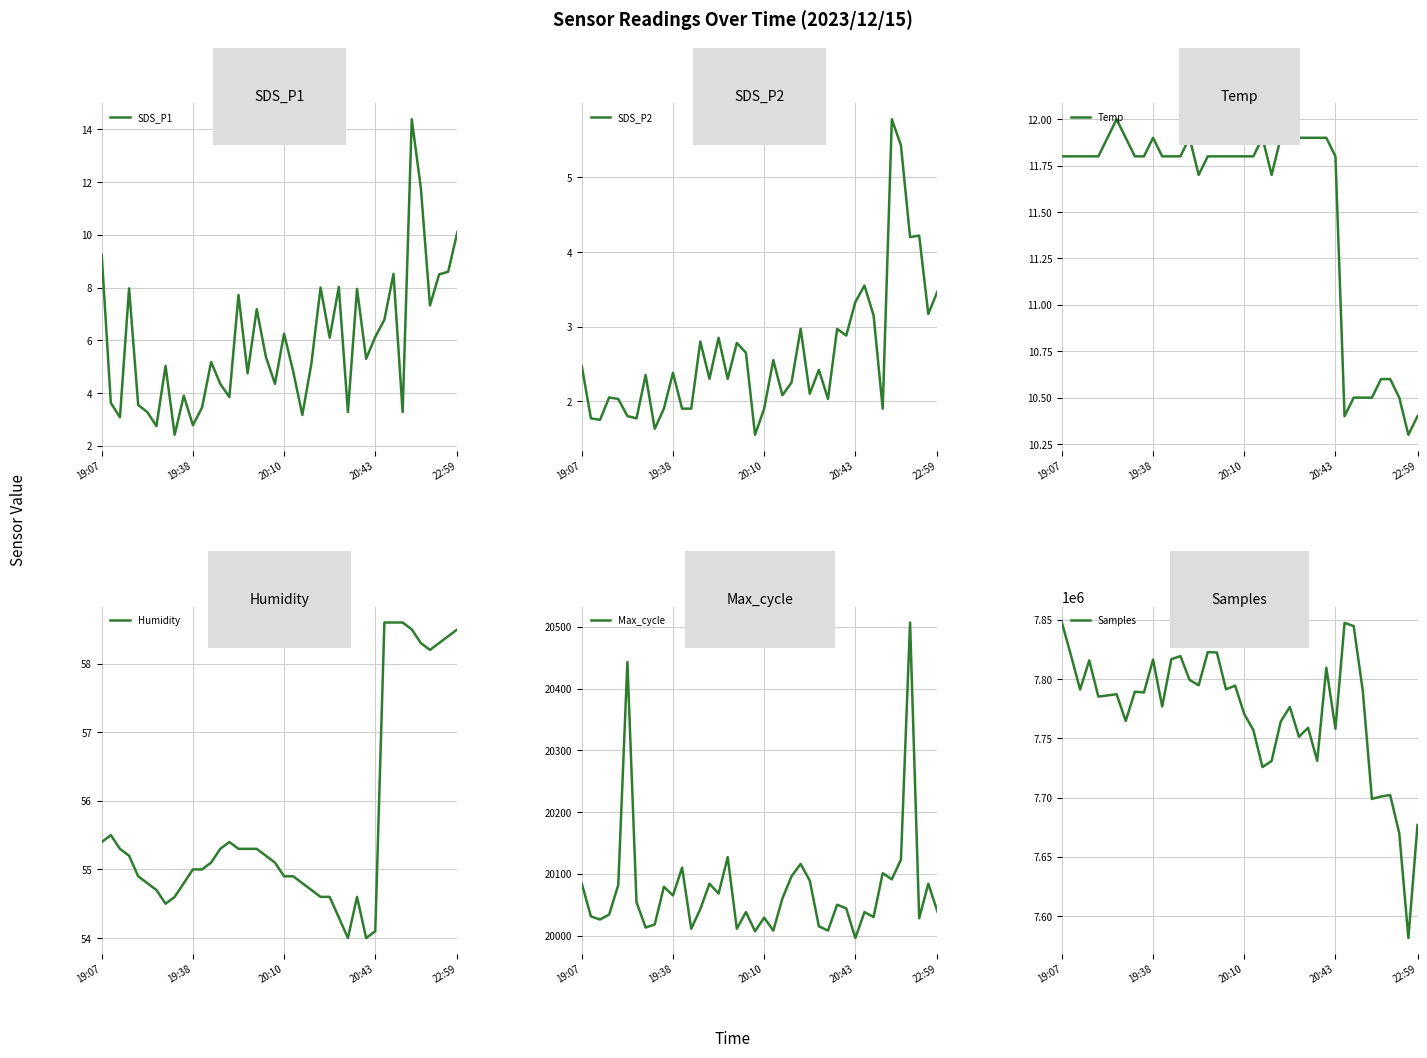

True or false: SDS_P2 has more than 0 interior local peaks.

True